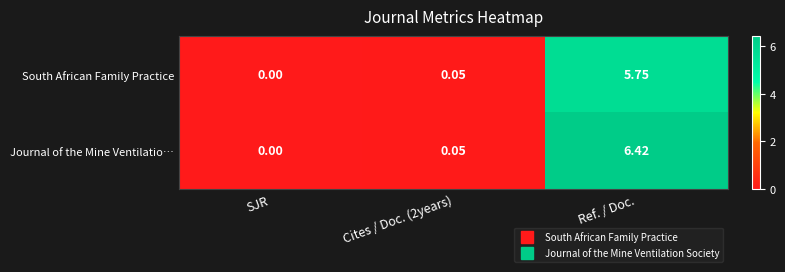

List the series in order of their peak value, lowest first.

South African Family Practice, Journal of the Mine Ventilatio…